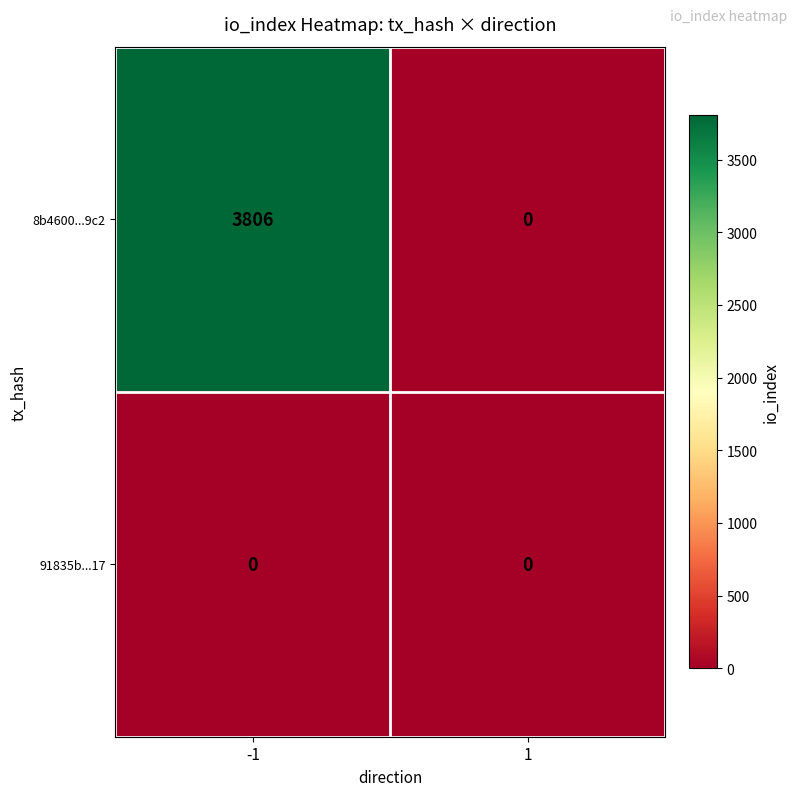

List the series in order of their overall mean, highest first.

8b4600...9c2, 91835b...17